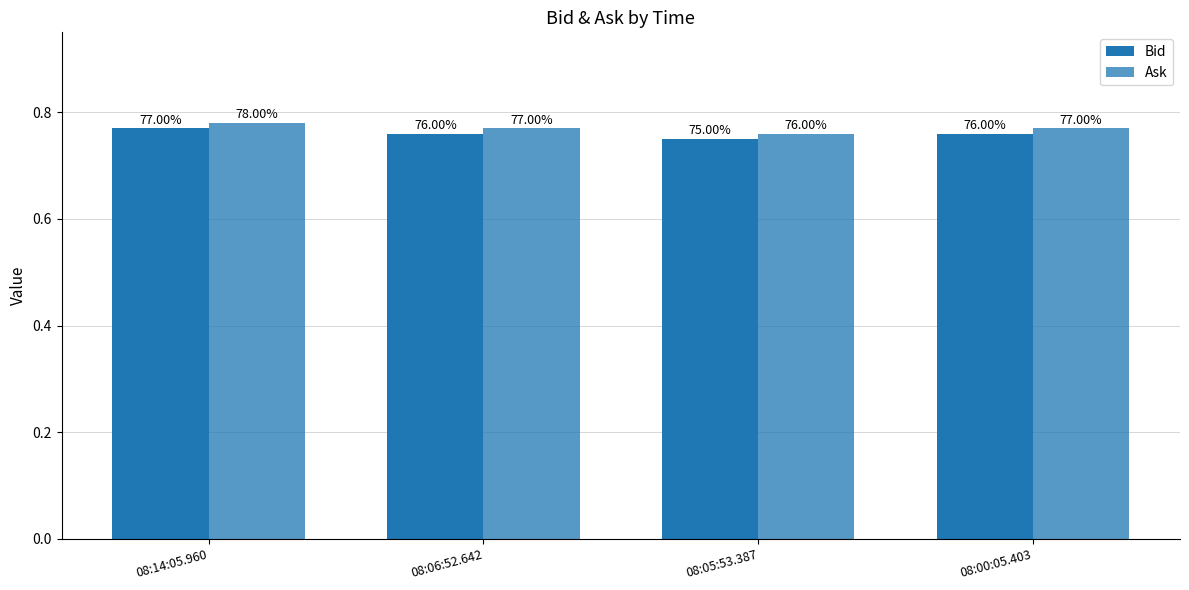

Which series has the largest total across all categories?

Ask